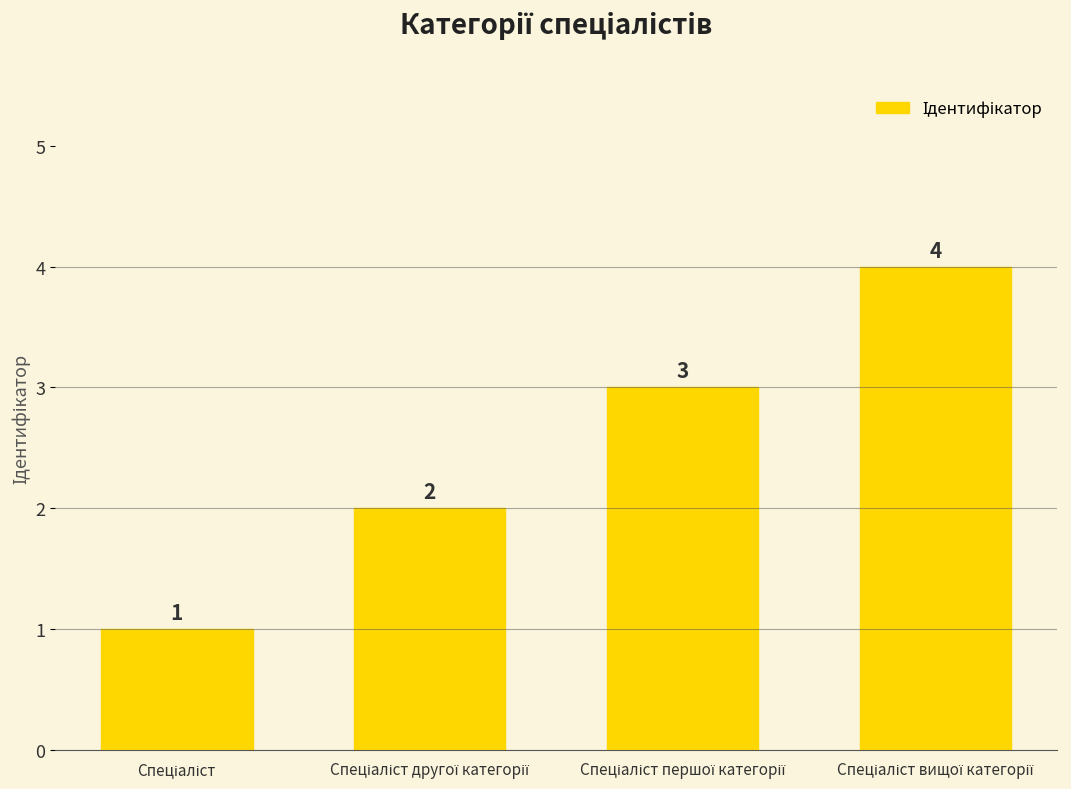

Reading right to left, list all the values displayed in this chart.

4	3	2	1